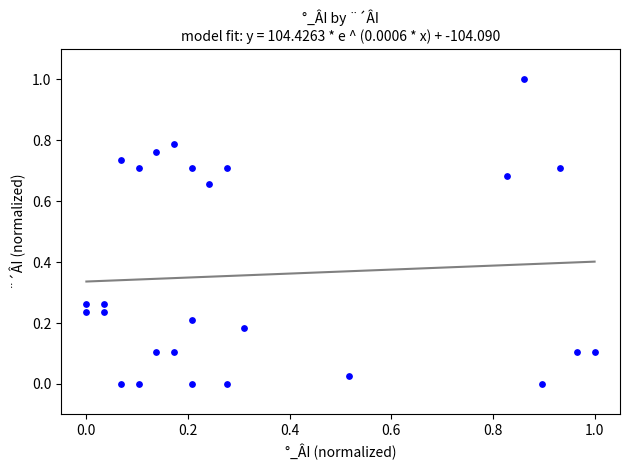

What is the range of X values (max minus min)?

1.0